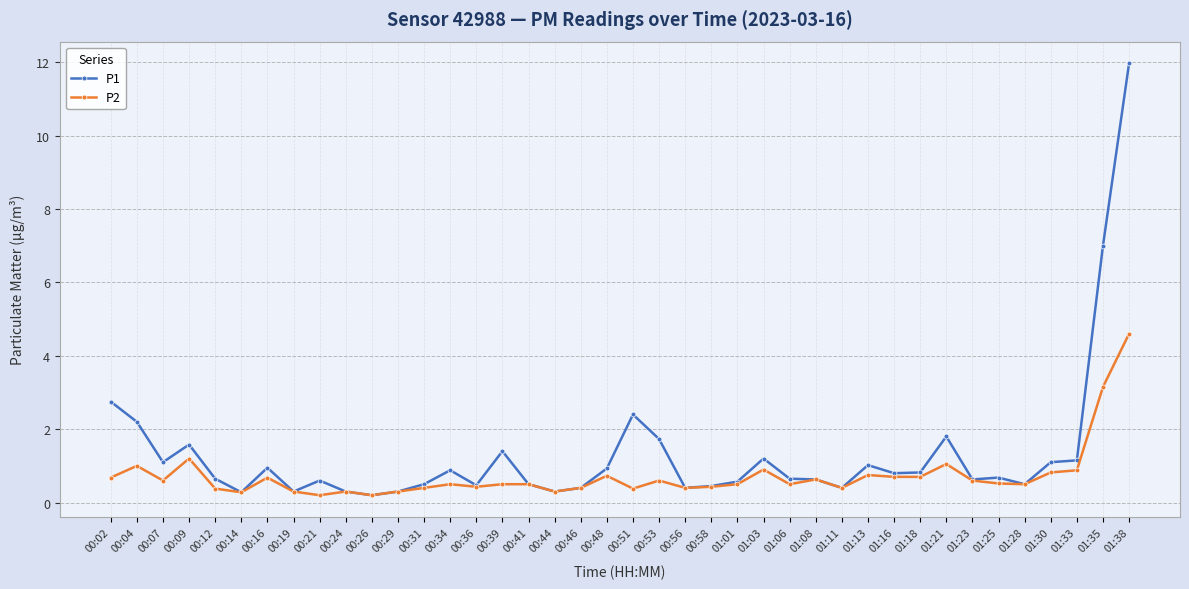

What is the value of the P2 point at the 23rd from the left?

0.4